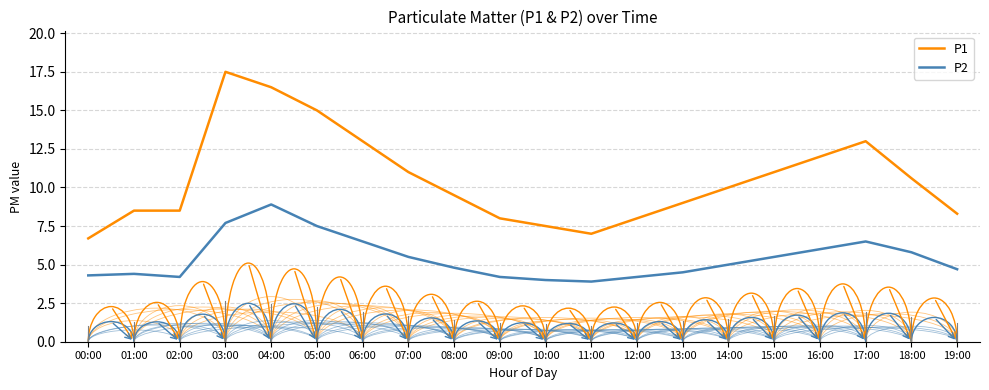

List the series in order of their overall mean, lowest first.

P2, P1